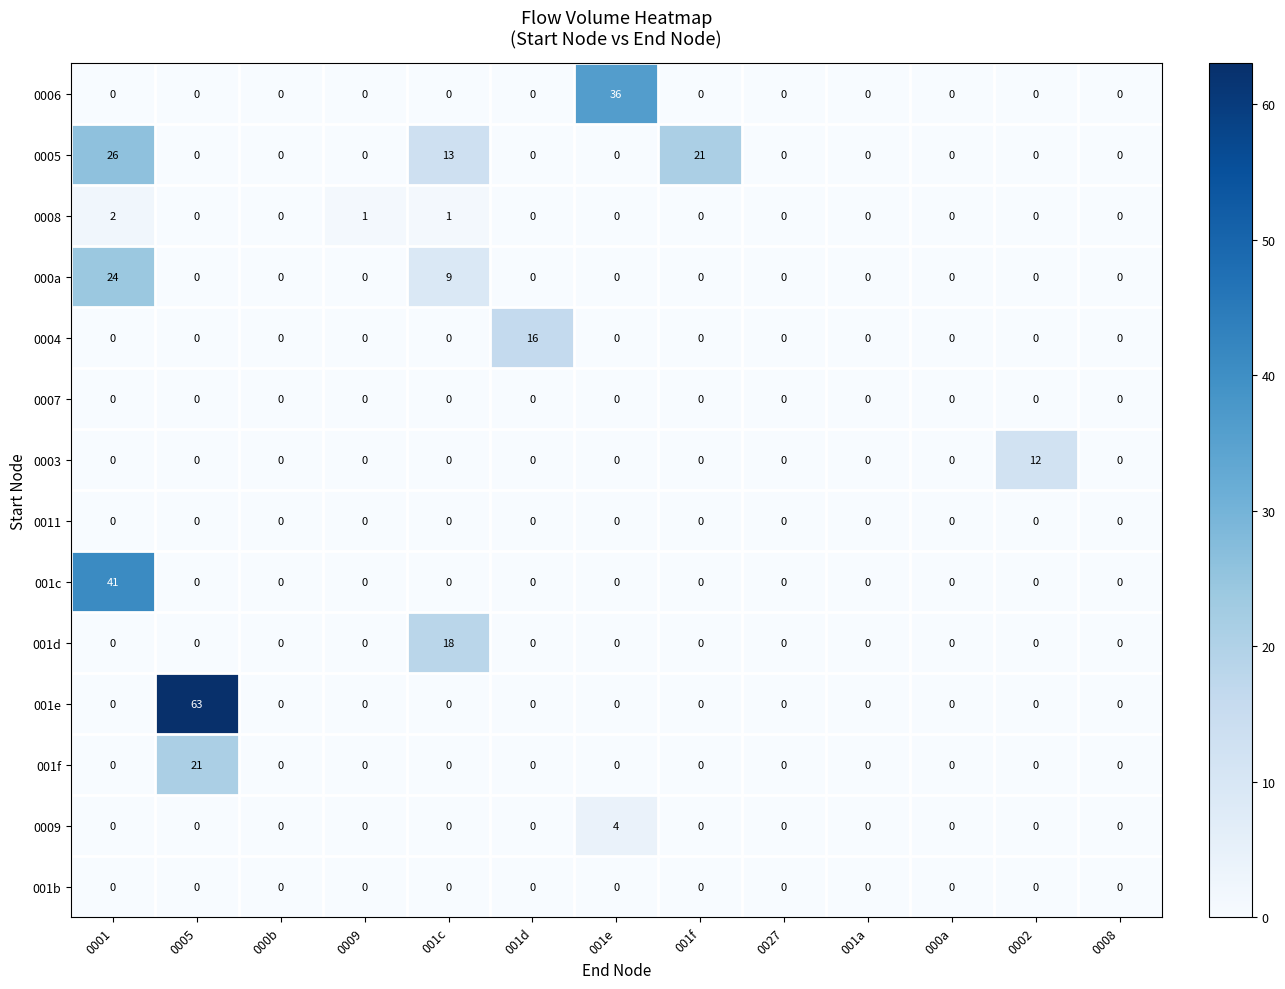

Which series has the largest total across all categories?

001e